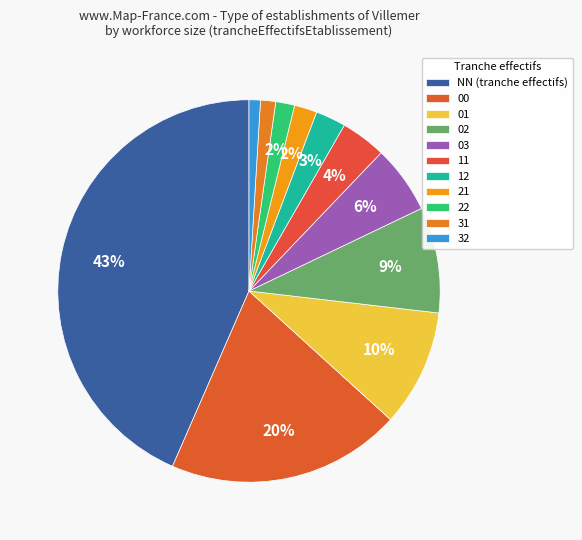

How many slices are in this pie chart?

11